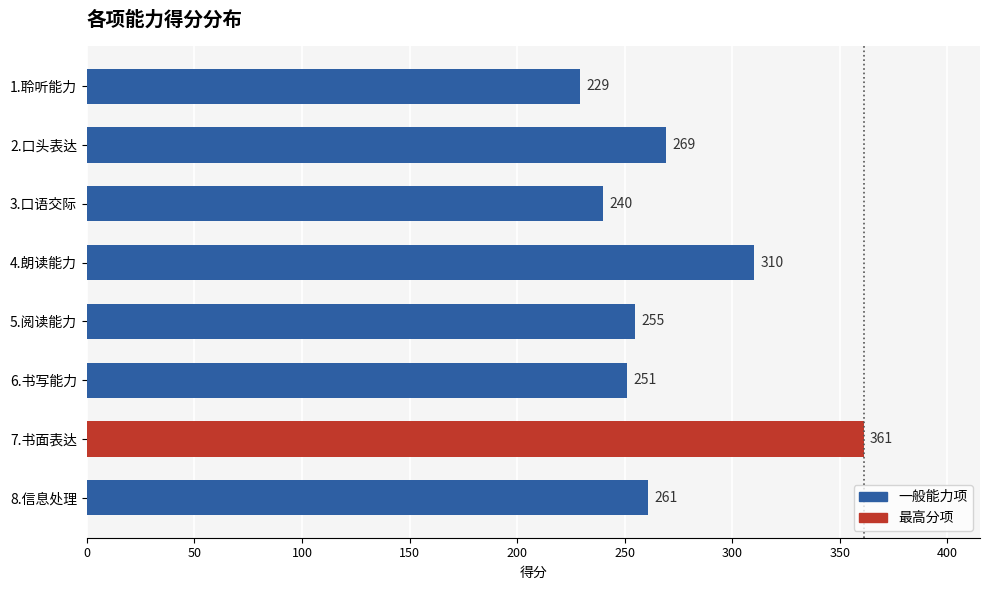

The value at 1.聆听能力 is 229. True or false?

True